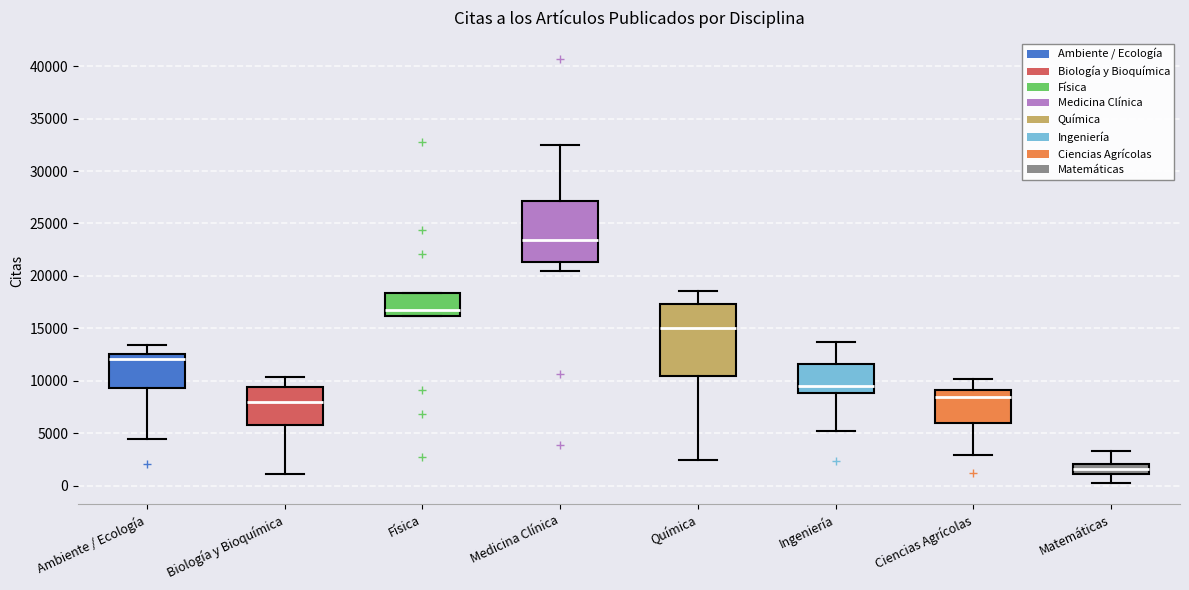

Where does the lower whisker of the box for Biología y Bioquímica end on the y-axis? The values are not printed on the chart, so give them approximately, as read against the axis.

1000